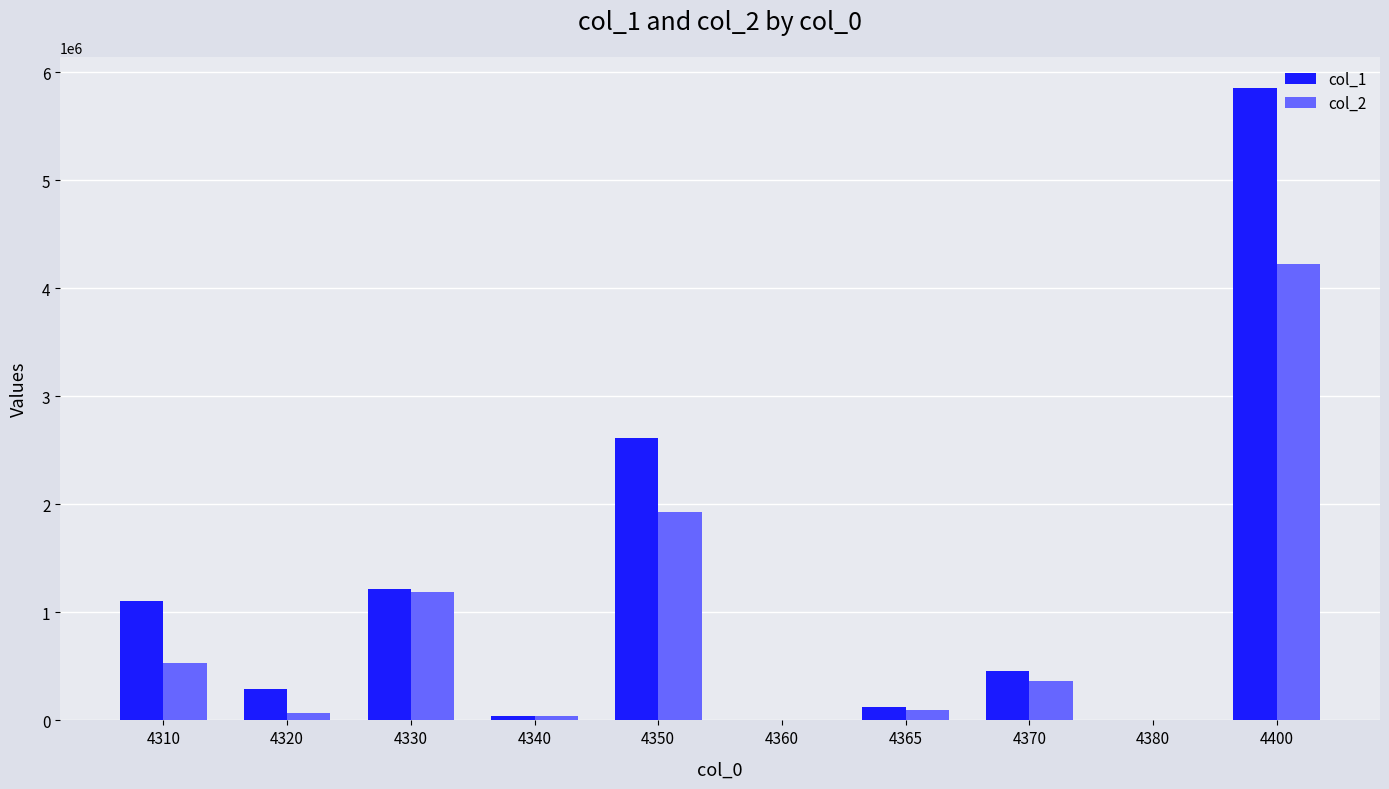

At which category is the sum across all series the highest?

4400